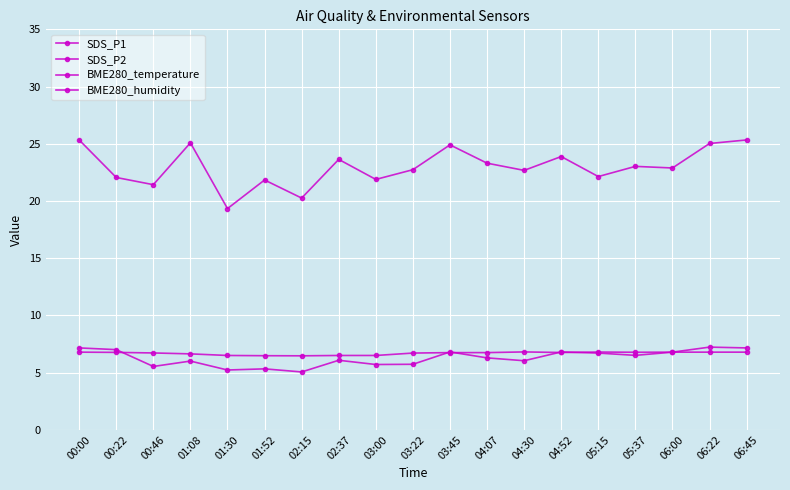

Rank the series at 00:46 from lowest to highest value.

SDS_P2, BME280_temperature, SDS_P1, BME280_humidity